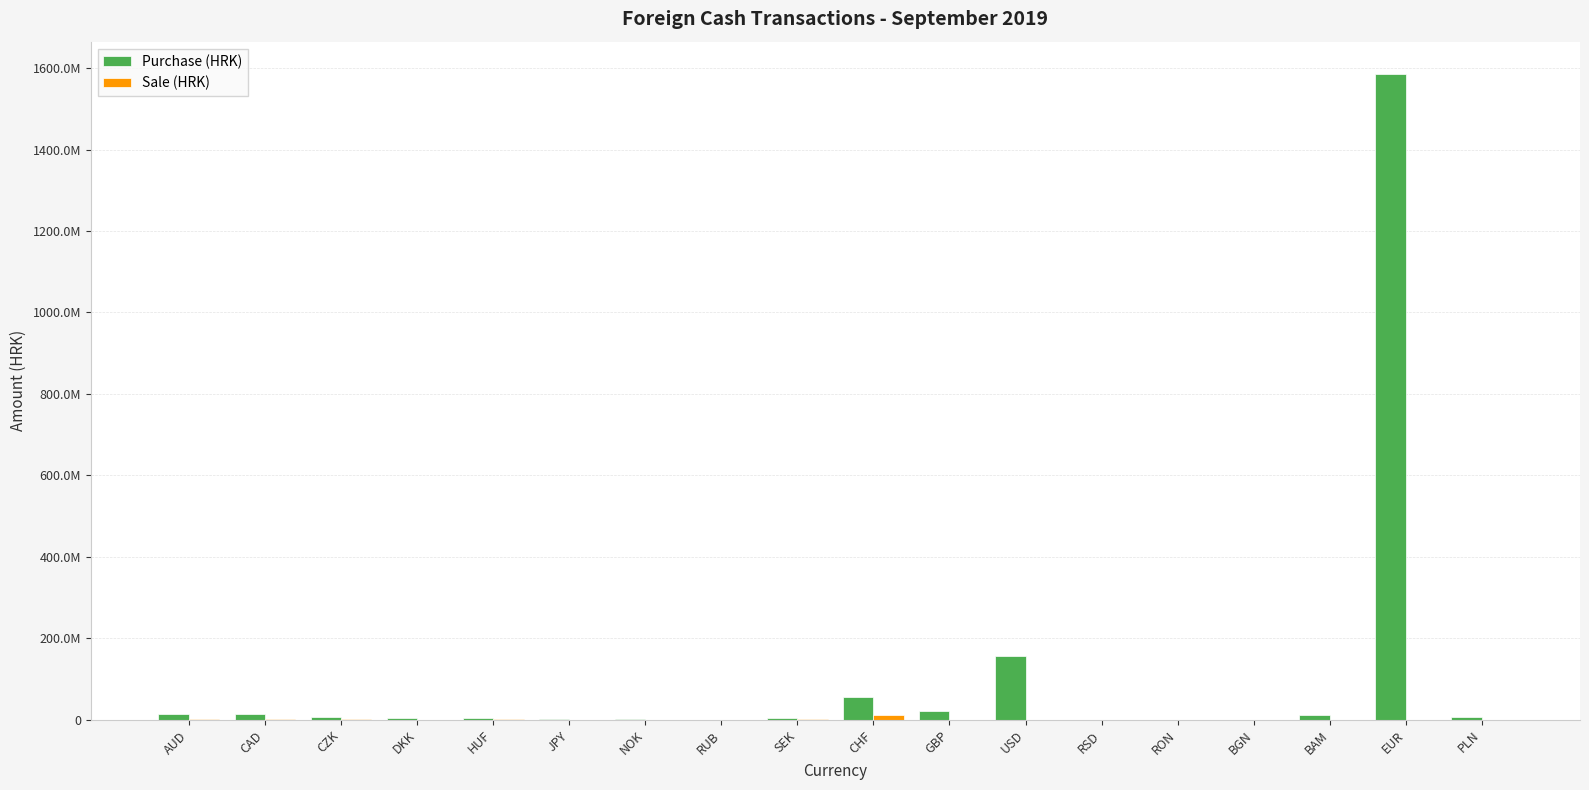

Reading left to right, extract all data points from this chart.

Purchase (HRK): AUD=14881327	CAD=13563341	CZK=6184411	DKK=3430412	HUF=4666270	JPY=2428466	NOK=1575765	RUB=40047	SEK=3463755	CHF=54943541	GBP=22856278	USD=156218926	RSD=374807	RON=34704	BGN=19403	BAM=13157010	EUR=1585445743	PLN=7893377
Sale (HRK): AUD=2829835	CAD=2570032	CZK=1847628	DKK=419758	HUF=2758596	JPY=281913	NOK=540801	RUB=61660	SEK=1129206	CHF=12225222	GBP=0	USD=0	RSD=0	RON=0	BGN=0	BAM=0	EUR=0	PLN=0